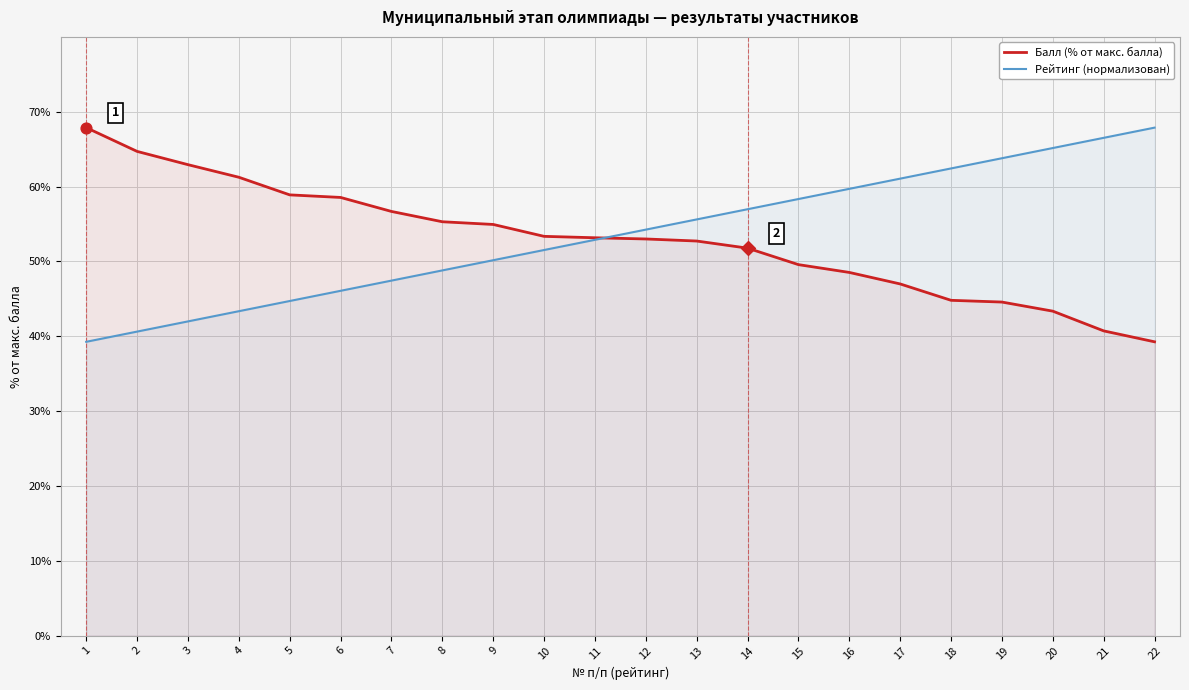

What is the total value across all series at 22?

107.1